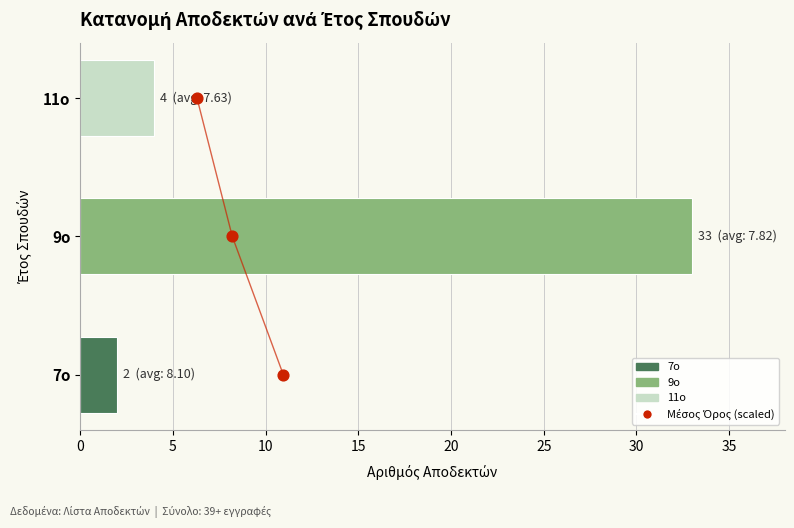

Which has a higher value, 10 or 5?

10